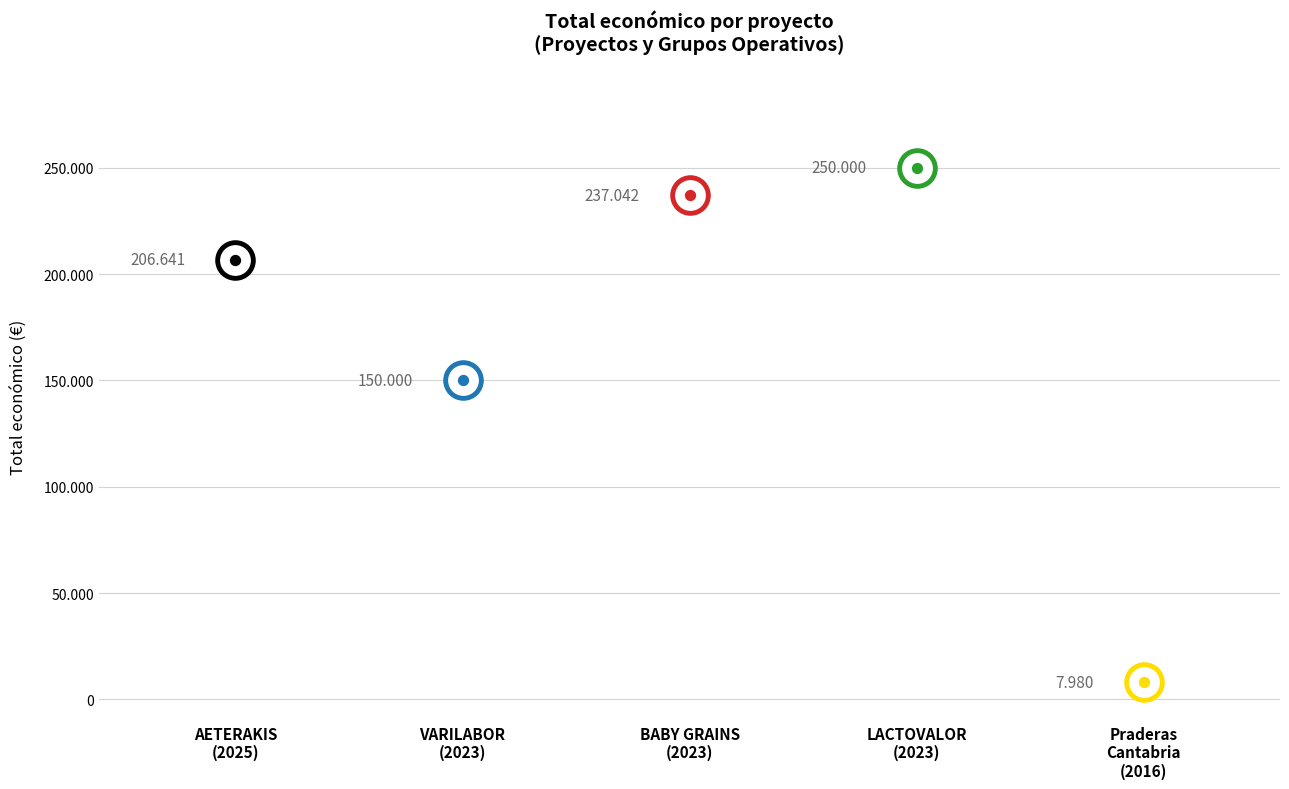

Approximately how many times larger is the value at BABY GRAINS (2023) compared to LACTOVALOR (2023)?

0.9